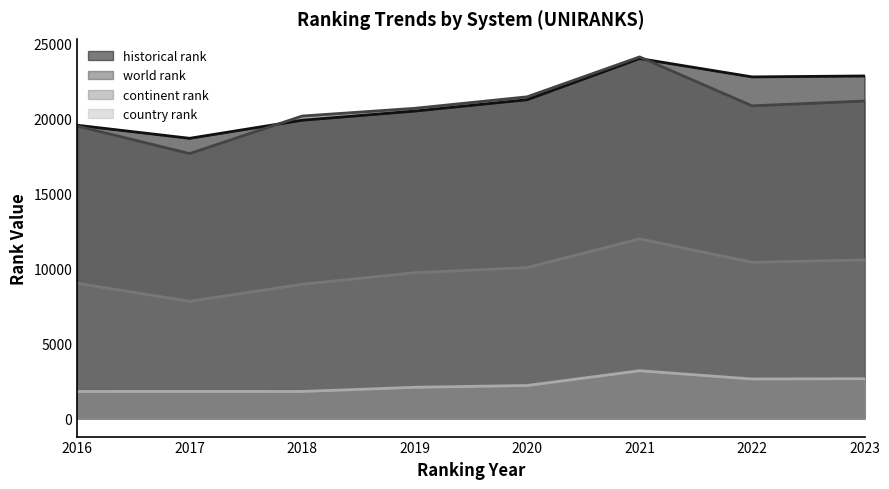

Reading left to right, transcribe all the data shown in this chart.

world rank: 2016=19476.0	2017=17640.0	2018=20139.0	2019=20654.0	2020=21419.0	2021=24076.0	2022=20819.0	2023=21139.0
continent rank: 2016=9003.0	2017=7803.0	2018=8939.0	2019=9708.0	2020=10046.0	2021=11964.0	2022=10402.0	2023=10556.0
country rank: 2016=1799.0	2017=1802.0	2018=1799.0	2019=2079.0	2020=2198.0	2021=3181.0	2022=2631.0	2023=2651.0
historical rank: 2016=19528.5	2017=18657.5	2018=19860.5	2019=20470.0	2020=21227.0	2021=23967.0	2022=22746.0	2023=22809.0